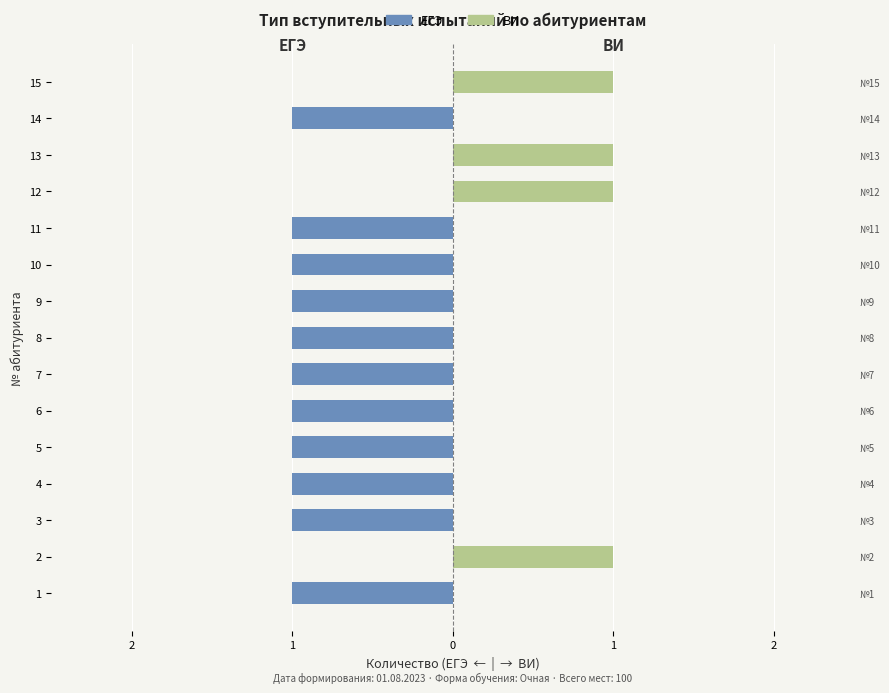

What is the difference between the highest and lowest values at 10?

1